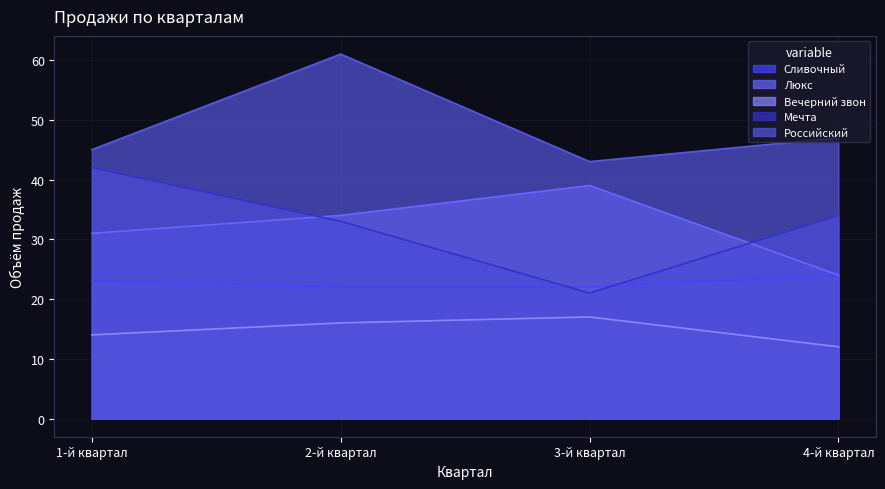

Rank the series by their maximum value, from highest to lowest.

Российский, Мечта, Люкс, Сливочный, Вечерний звон